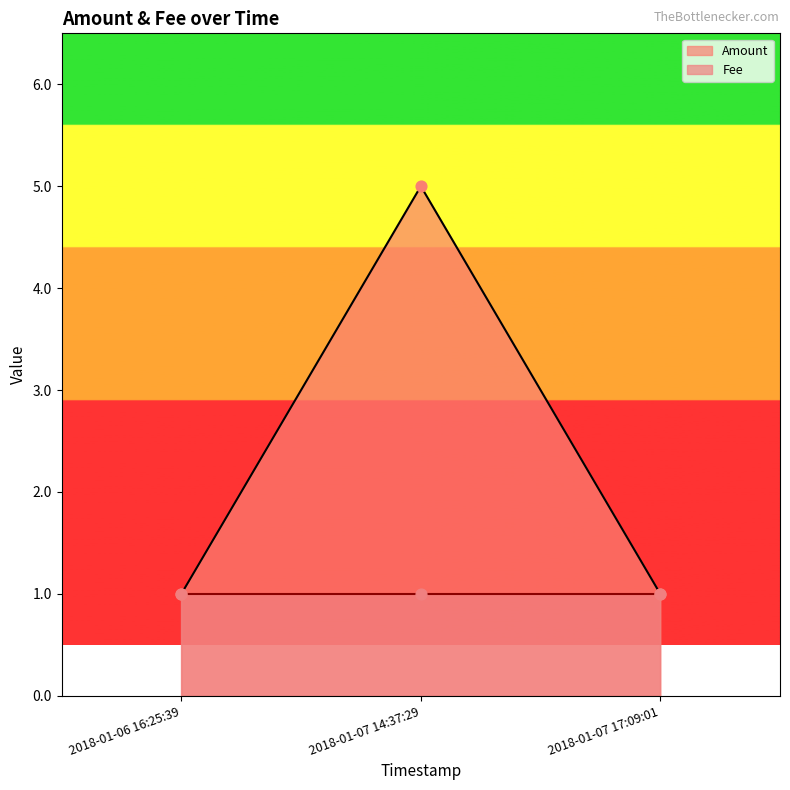

What is the change in value from 2018-01-07 14:37:29 to 2018-01-07 17:09:01?

-4